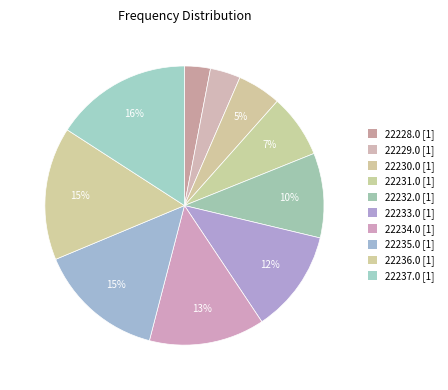

To the nearest percent, what portion does 22234.0 represent?

13%